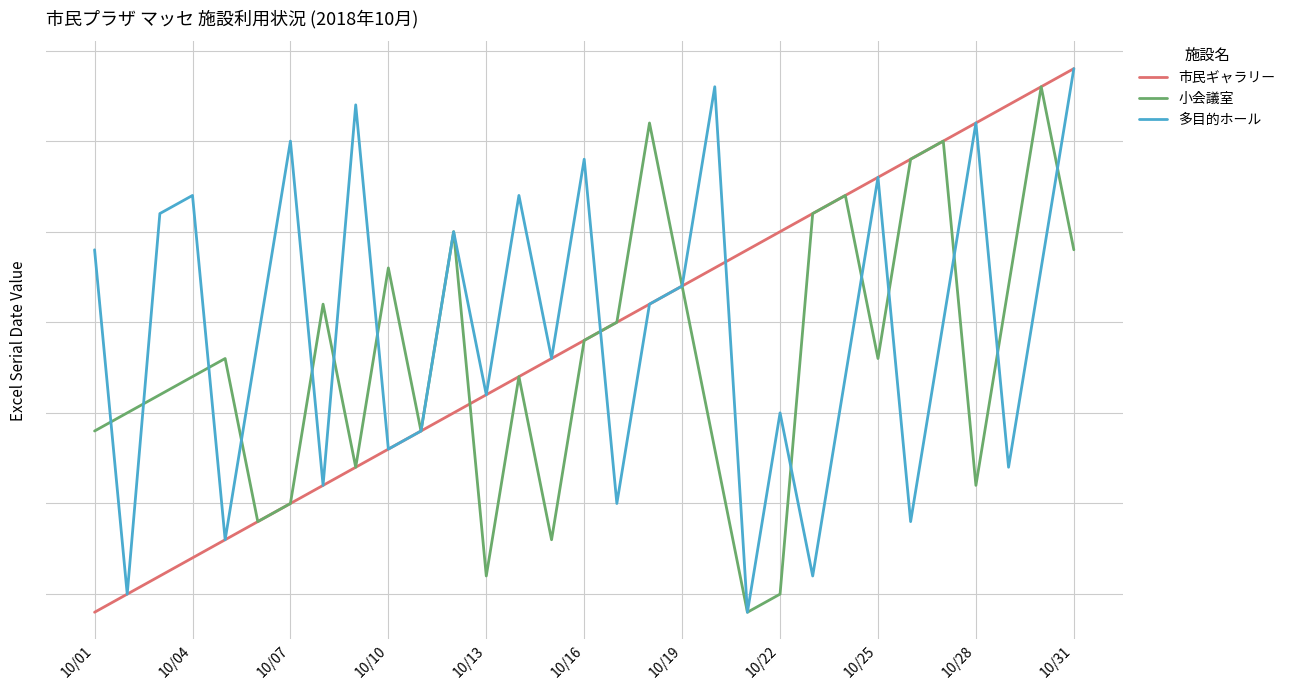

How many lines are shown in the chart?

3